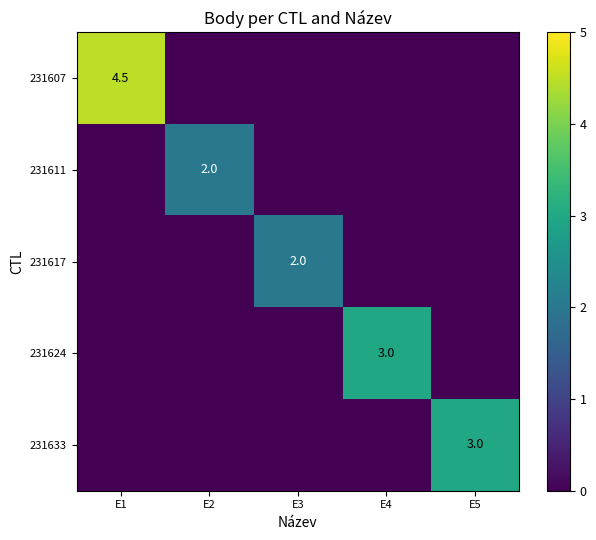

What is the total value across all series at E2?

2.0